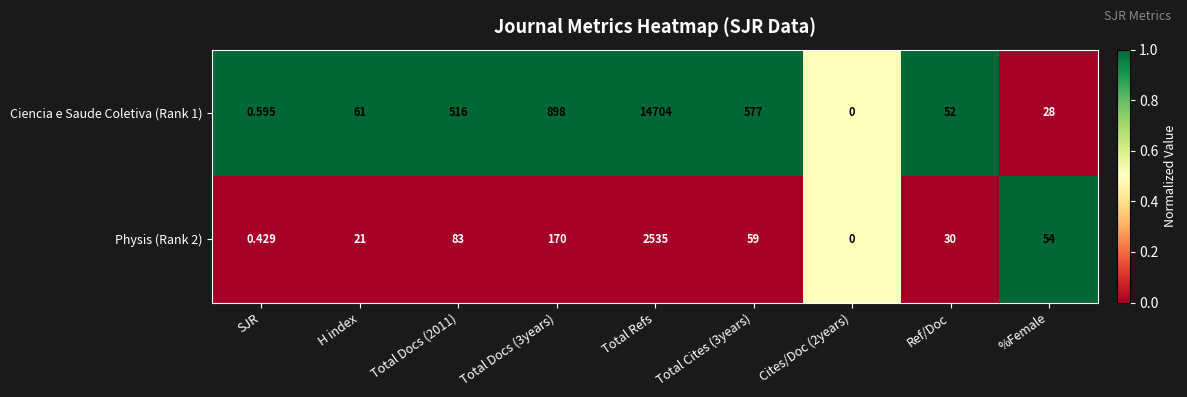

What is the spread (max minus min) of values at Total Cites (3years)?

518.0